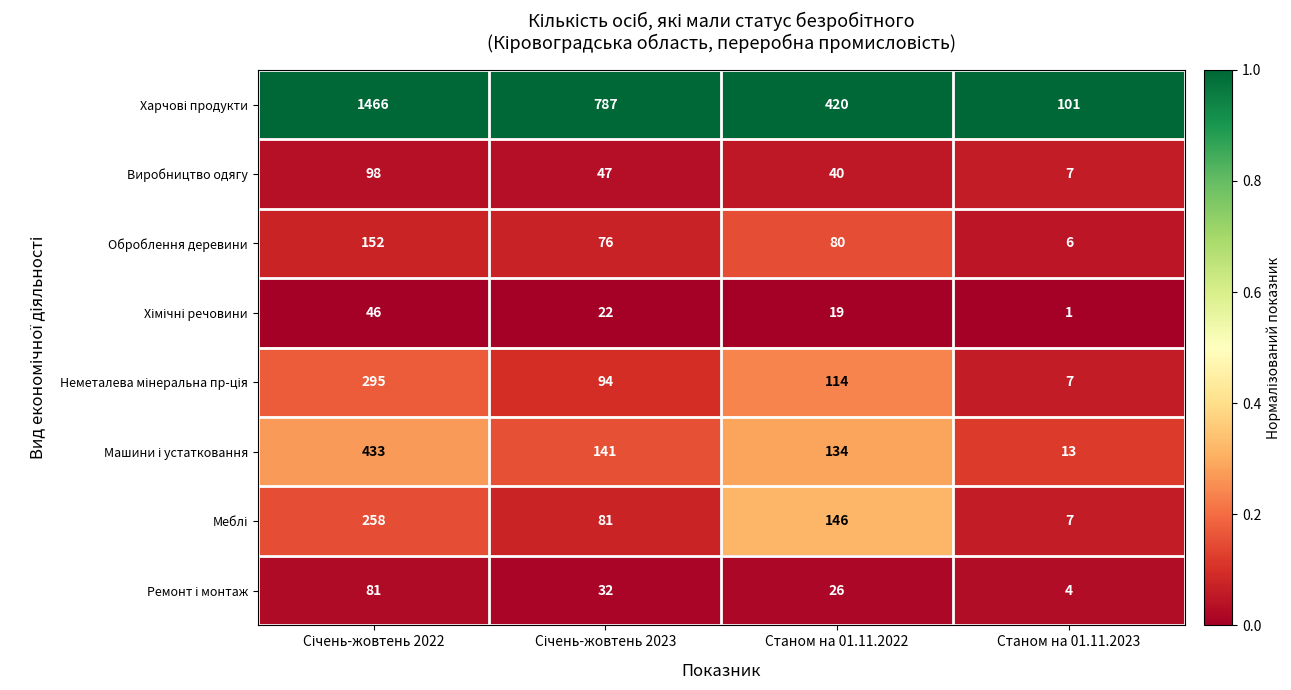

At how many categories does at least one series exceed 229?

3